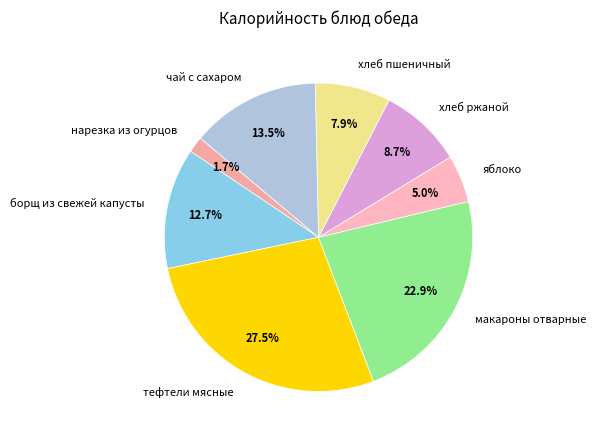

Which category has the smallest portion of the pie?

нарезка из огурцов